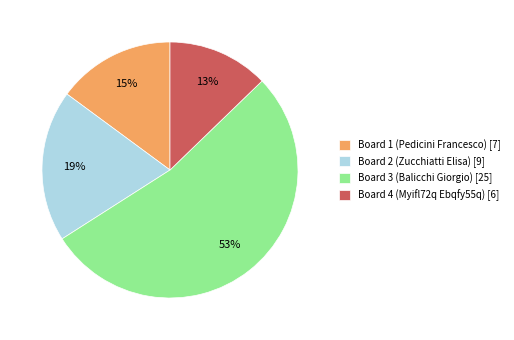

Which category accounts for the majority?

Board 3 (Balicchi Giorgio)